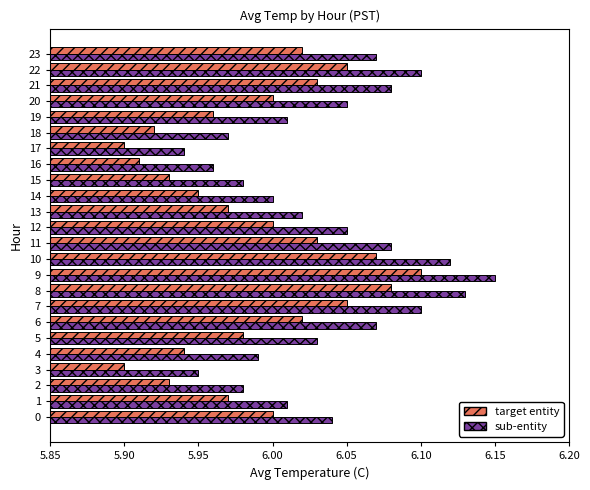

Which series has the widest spread of values?

sub-entity